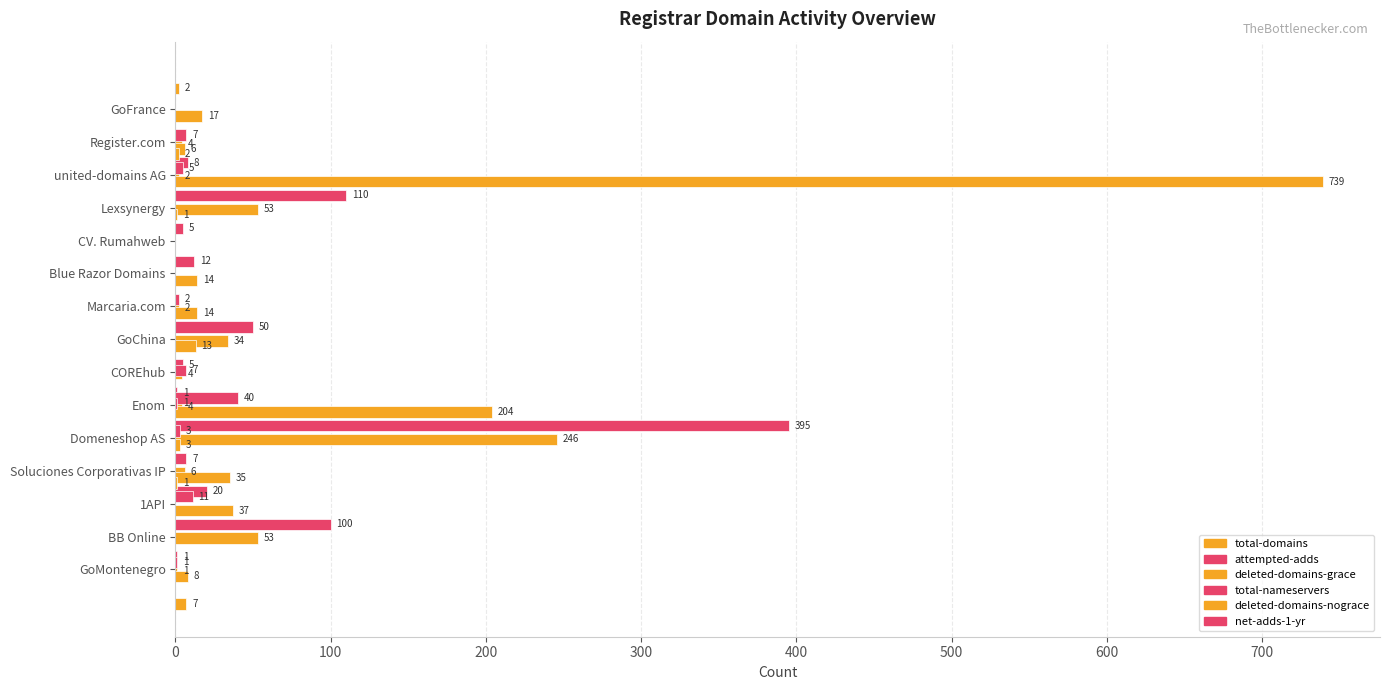

What is the value of the total-nameservers bar at the 14th from the left?

7